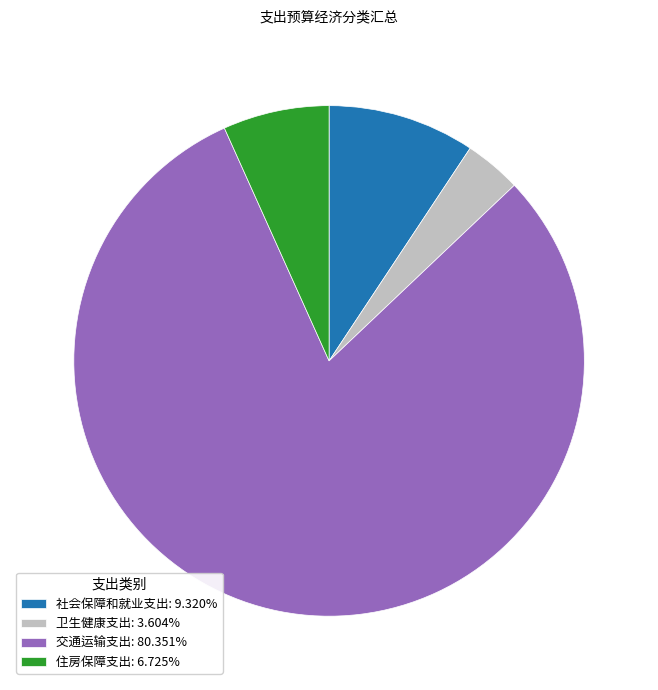

Which category accounts for the majority?

交通运输支出